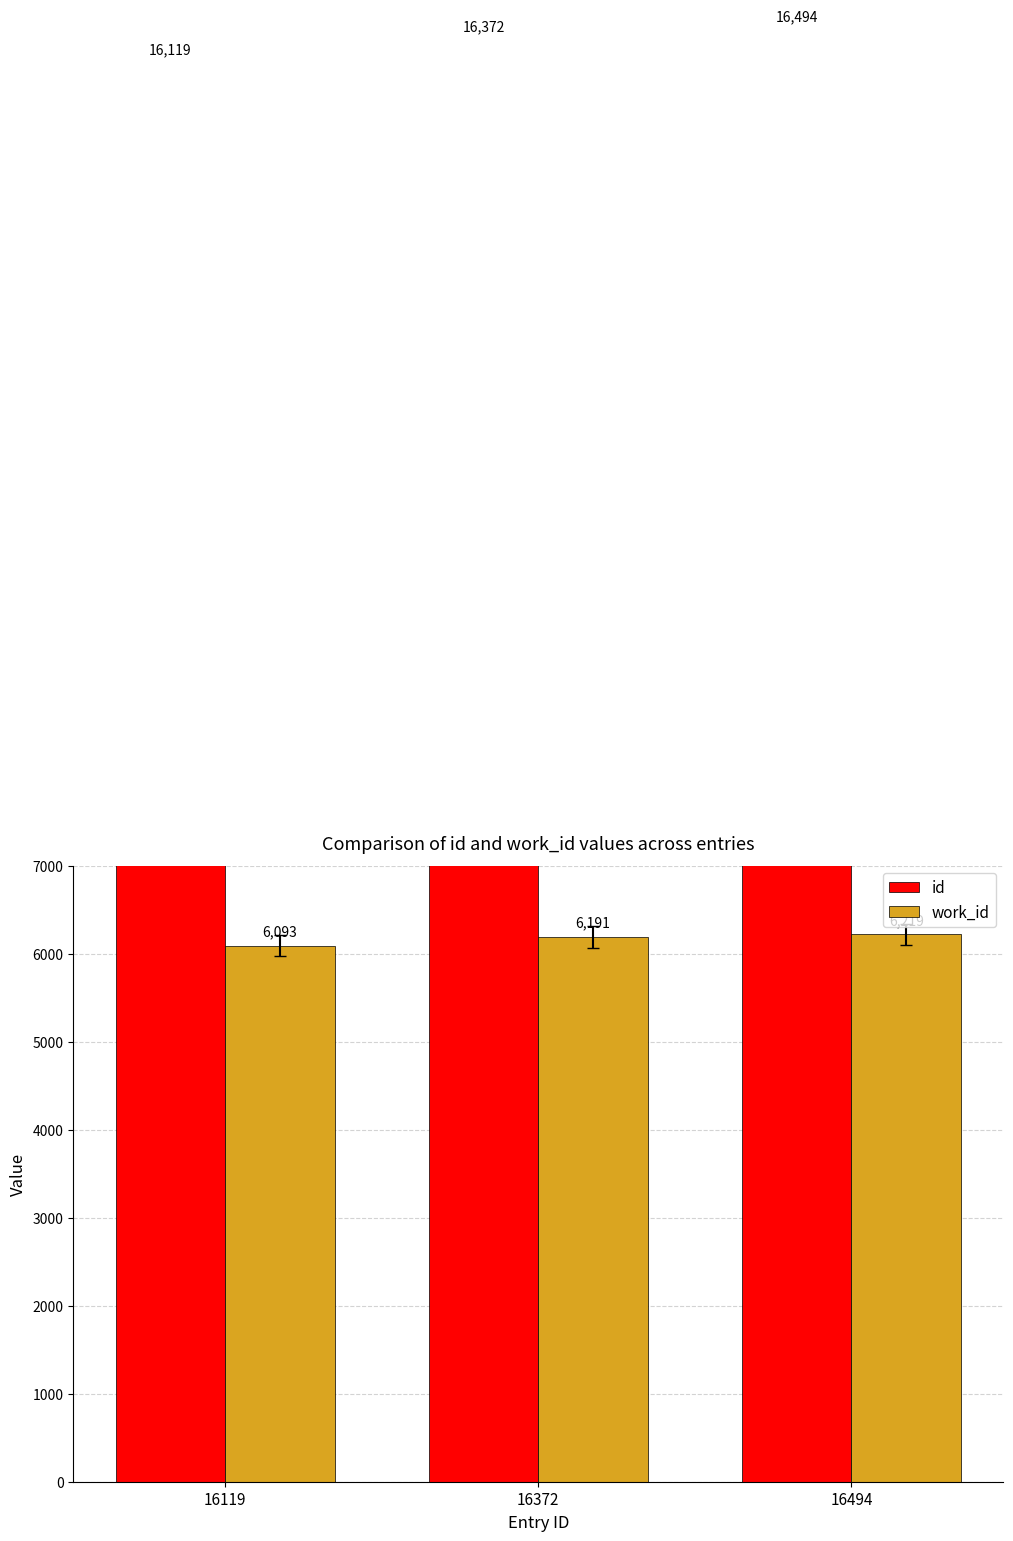

What is the approximate value of id at 16494?

16494